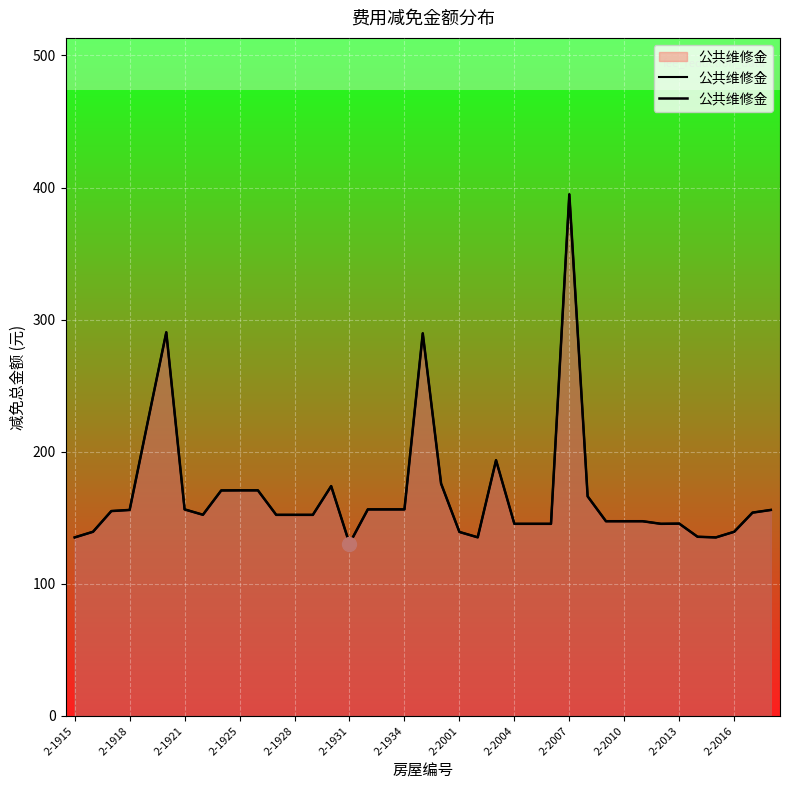

What is the greatest value displayed?

394.8